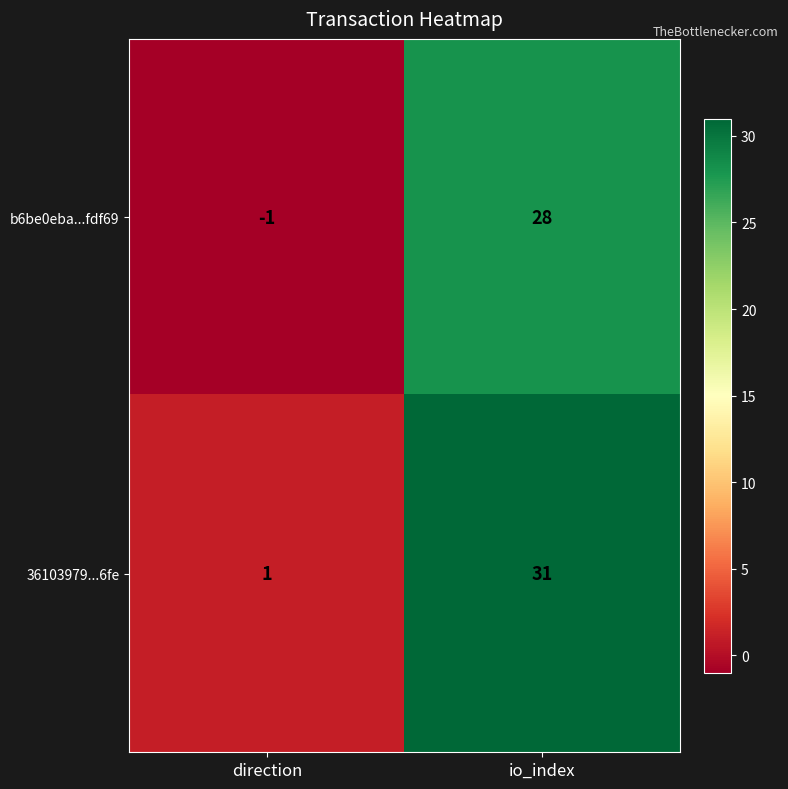

Reading left to right, transcribe all the data shown in this chart.

b6be0eba...fdf69: -1	28
36103979...6fe: 1	31